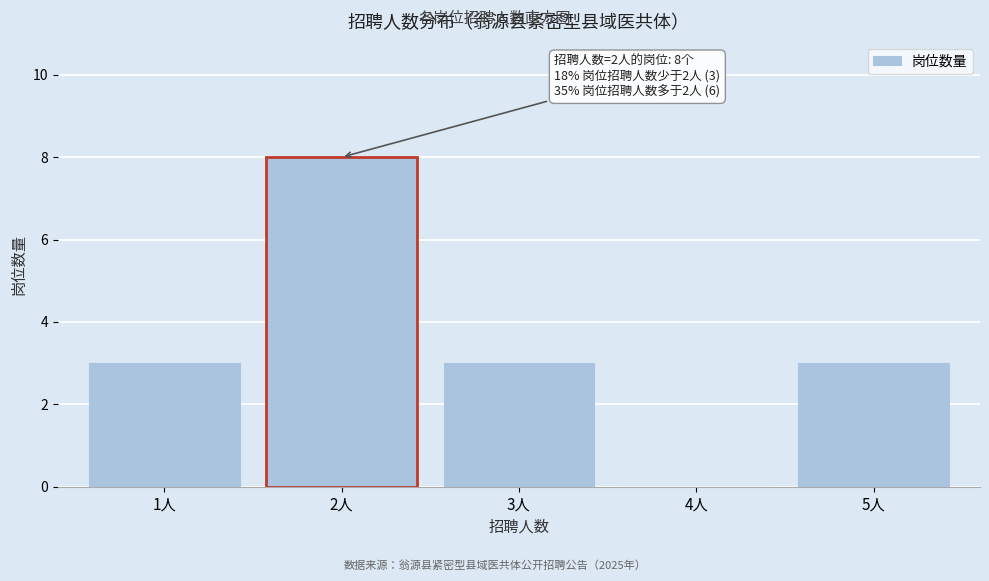

Which range on the x-axis has the tallest bar?

1.5 to 2.5